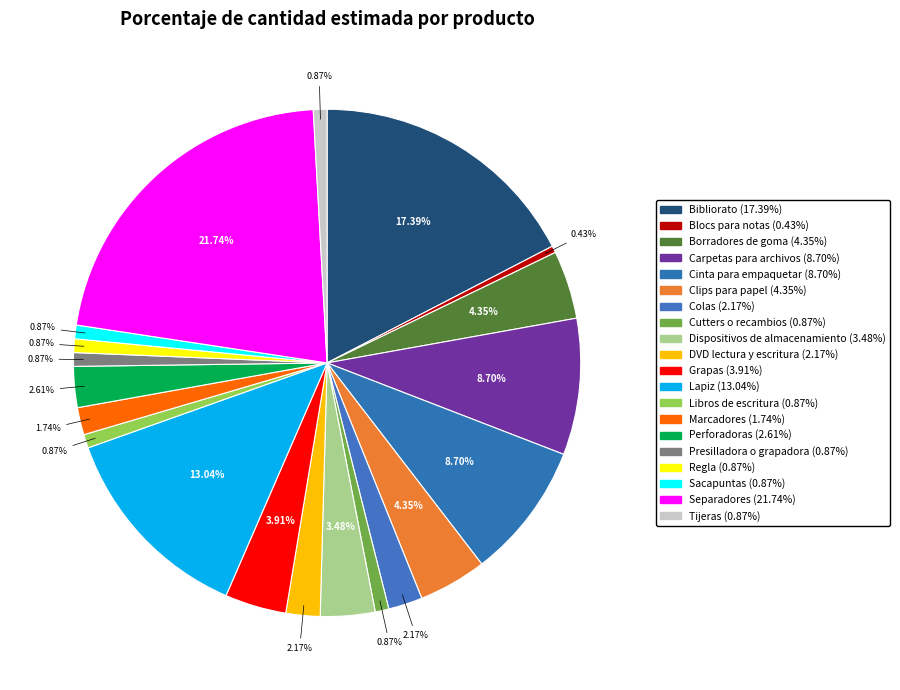

The Cinta para empaquetar slice represents 9% of the pie. True or false?

True